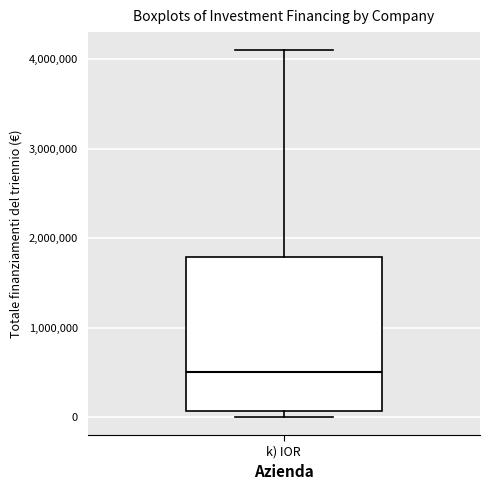

Transcribe this box plot: give where the median line is, the range the box spans, and where the two whiskers end, as read against the y-axis. The values are not printed on the chart, so give them approximately, as read against the axis.

median 500000, box 100000 to 1800000, whiskers 0 to 4100000